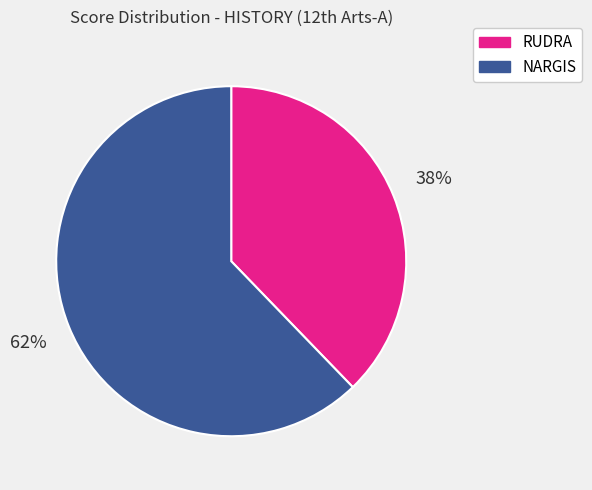

True or false: RUDRA accounts for 38% of the total.

True